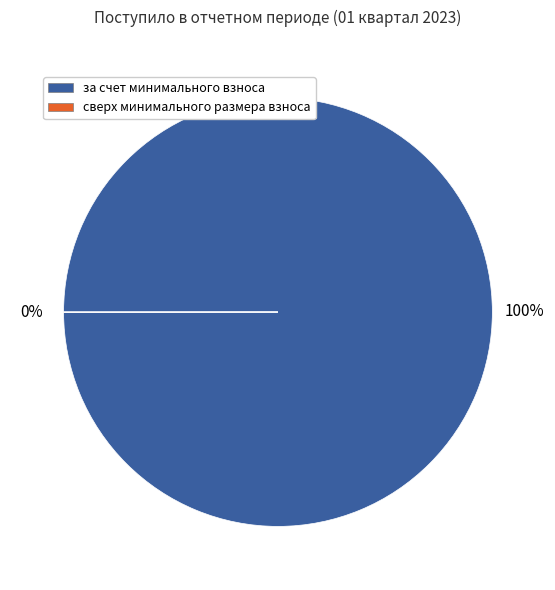

Do за счет минимального взноса and сверх минимального размера взноса together represent more than half of the pie?

Yes